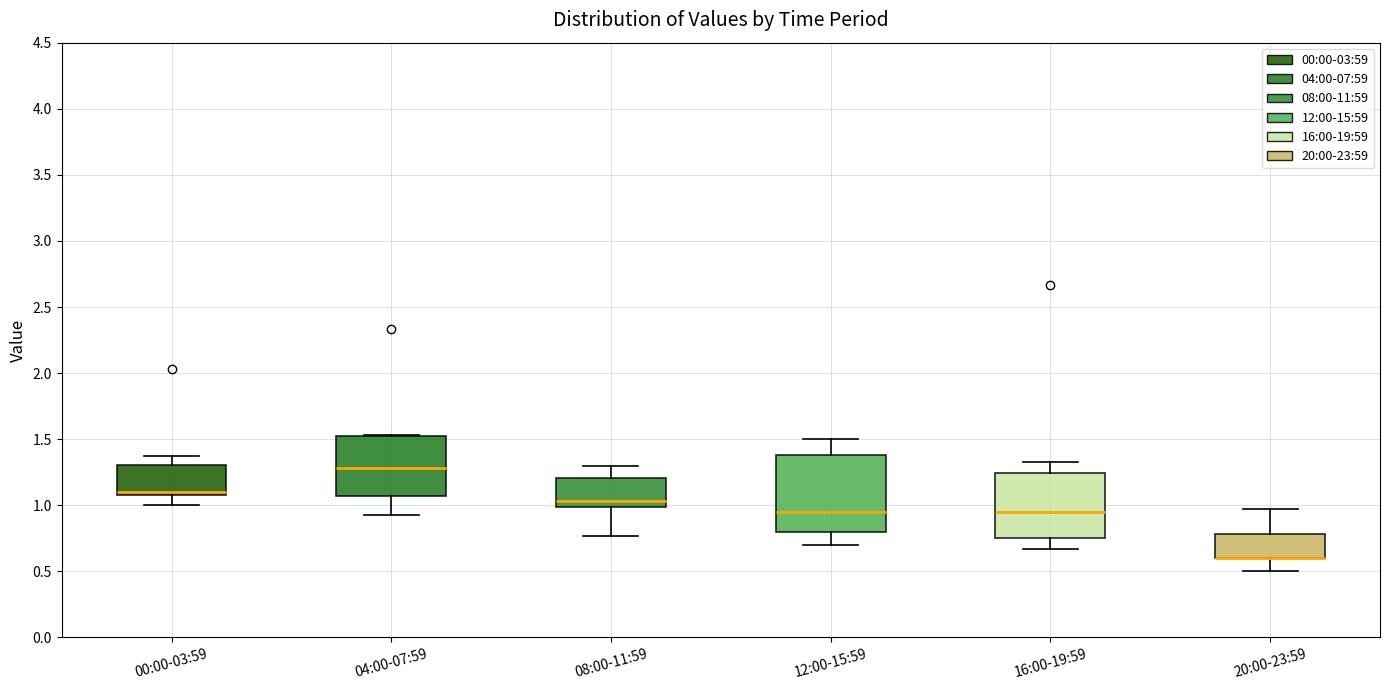

Reading left to right, transcribe this box plot: for each box, give where its median line is, the range the box spans, and where its two whiskers end, as read against the y-axis. The values are not printed on the chart, so give them approximately, as read against the axis.

00:00-03:59: median 1.10 (just above the box's lower edge), box 1.10 to 1.30, whiskers 1.00 to 1.35
04:00-07:59: median 1.30, box 1.05 to 1.50, whiskers 0.95 to 1.55
08:00-11:59: median 1.05, box 1.00 to 1.20, whiskers 0.75 to 1.30
12:00-15:59: median 0.95, box 0.80 to 1.40, whiskers 0.70 to 1.50
16:00-19:59: median 0.95, box 0.75 to 1.25, whiskers 0.65 to 1.35
20:00-23:59: median 0.60 (drawn on the box's lower edge), box 0.60 to 0.80, whiskers 0.50 to 0.95